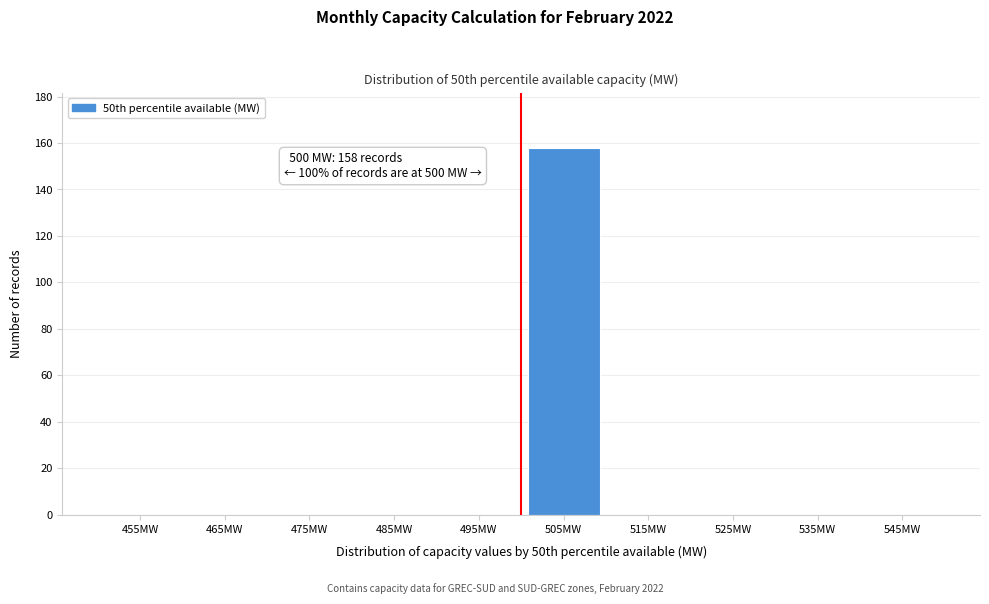

Which range on the x-axis has the tallest bar?

500 to 510